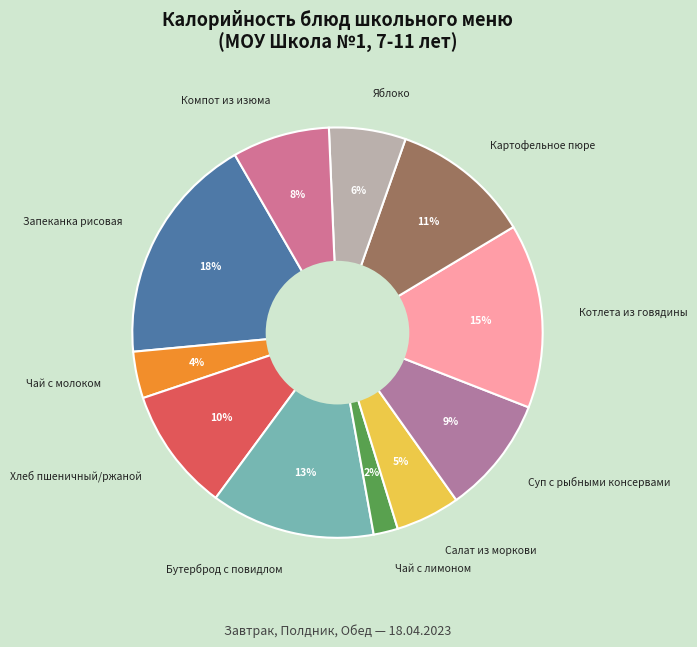

Does Салат из моркови represent more than half of the total?

No